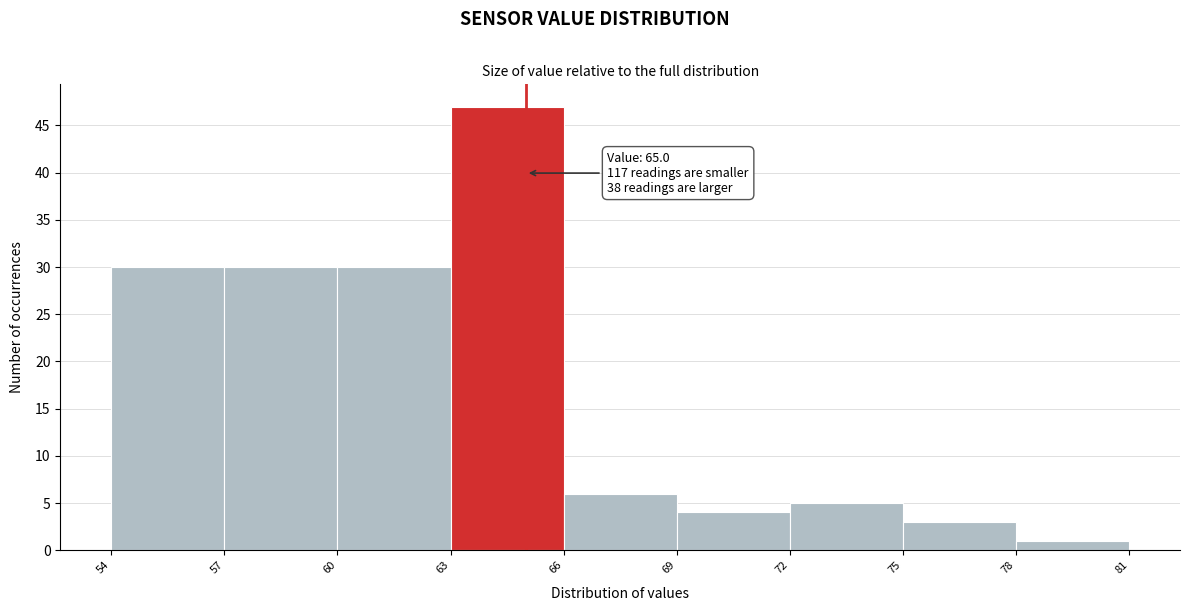

Over which range of the x-axis is the bar tallest?

63 to 66